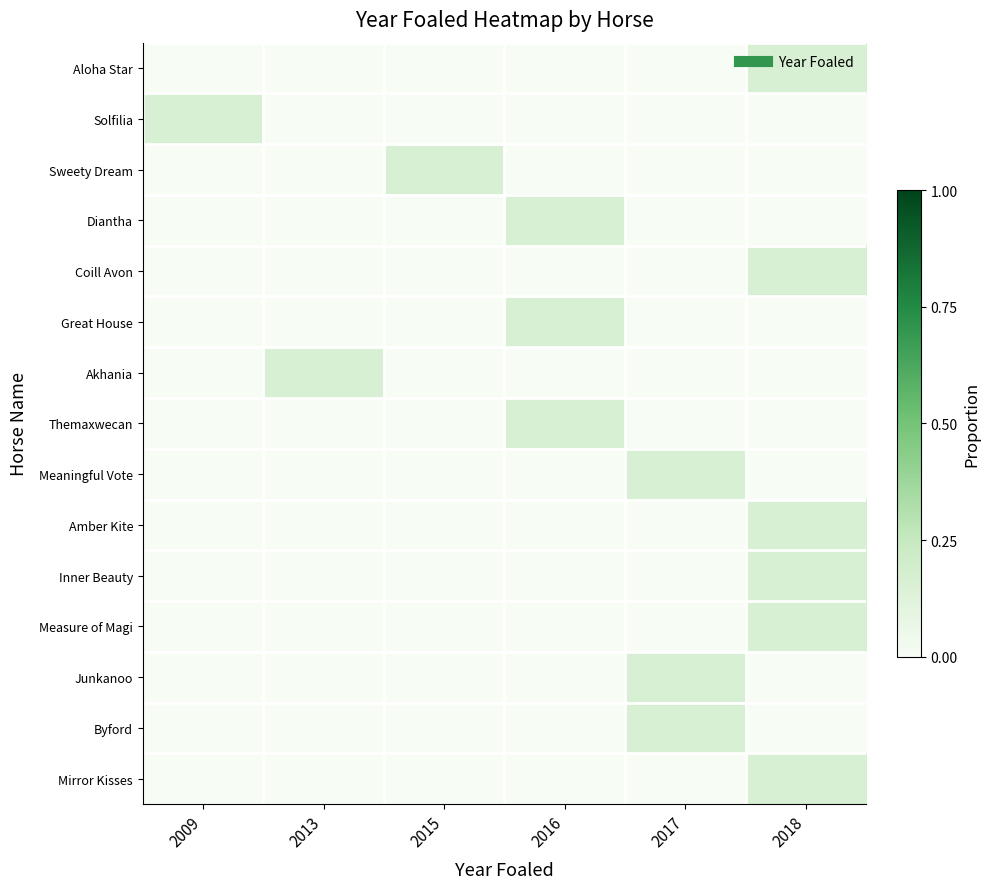

What is the total value across all series at 2013?

0.2